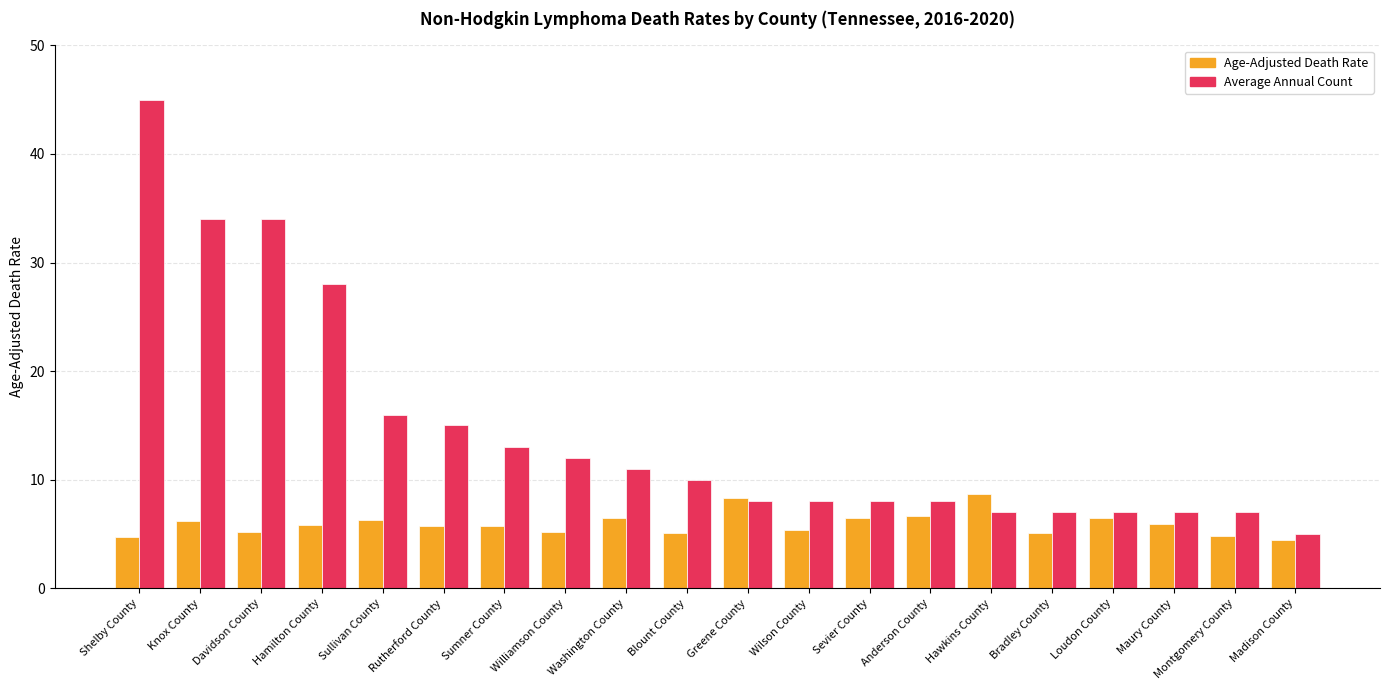

List the series in order of their peak value, highest first.

Average Annual Count, Age-Adjusted Death Rate